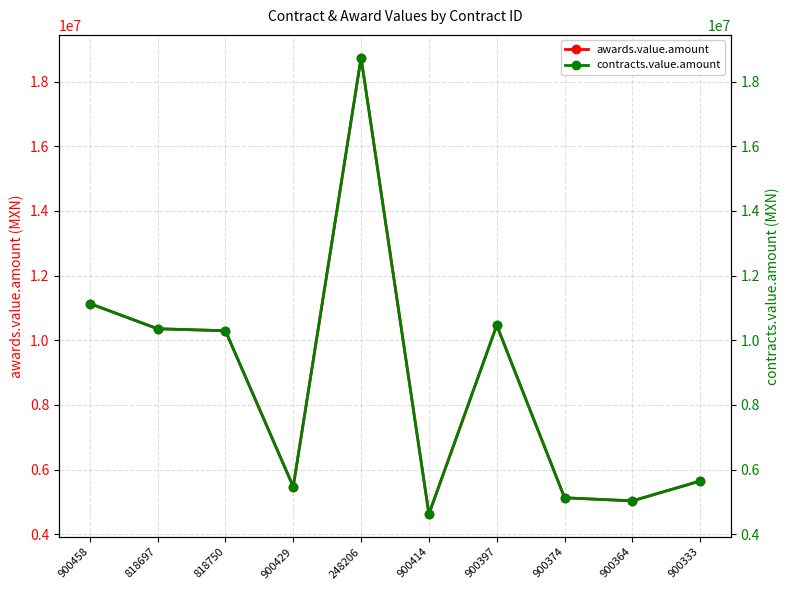

Which label corresponds to the smallest value in the chart?

900414